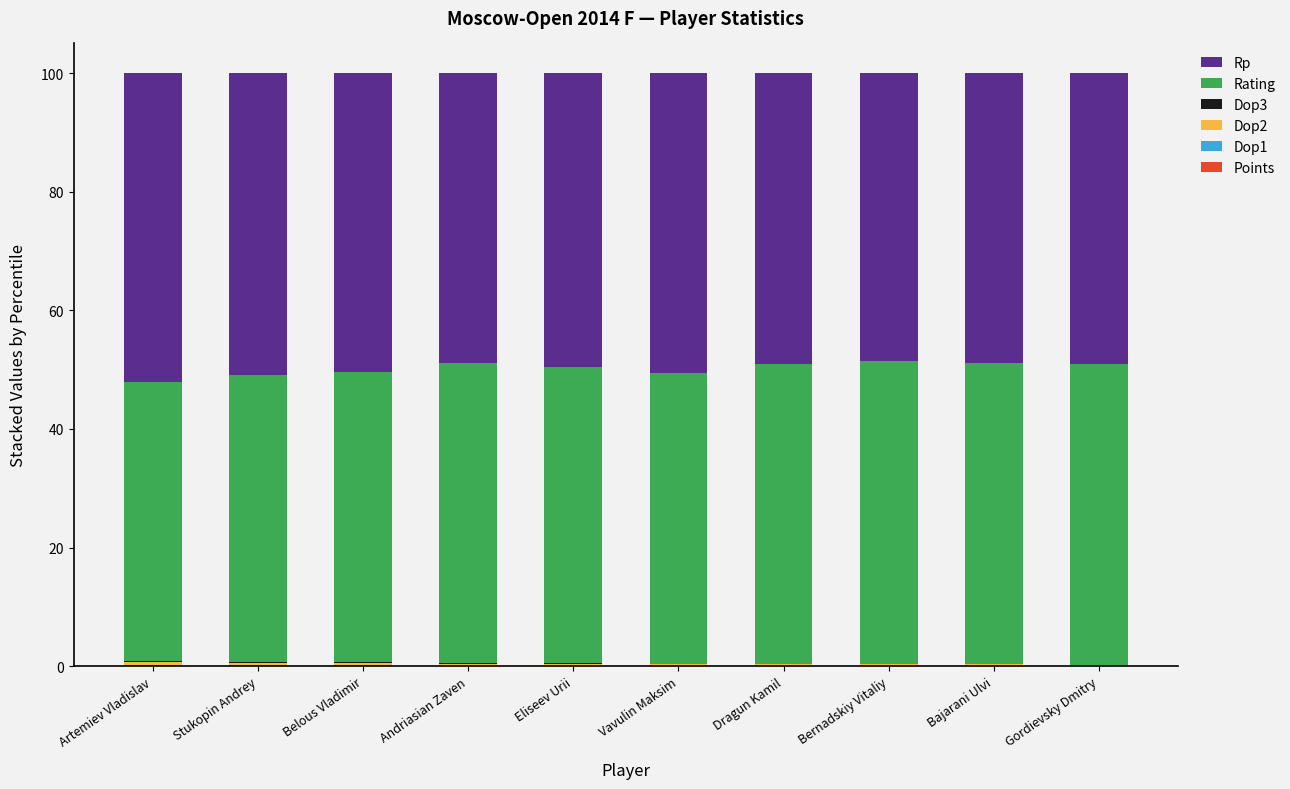

The value of Points at Dragun Kamil is 0.1. True or false?

True